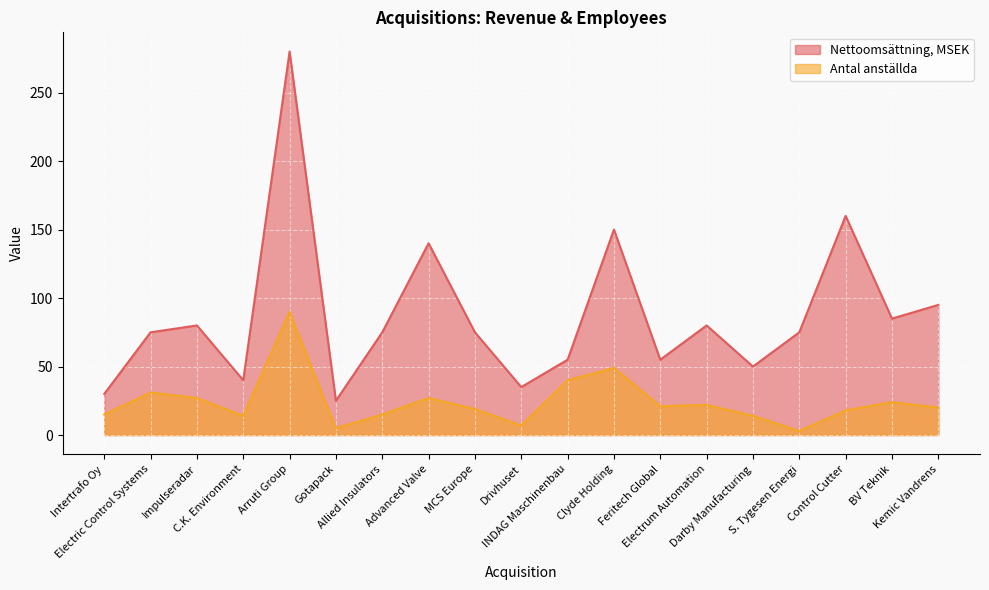

How many interior local valleys does the Antal anställda series have?

5